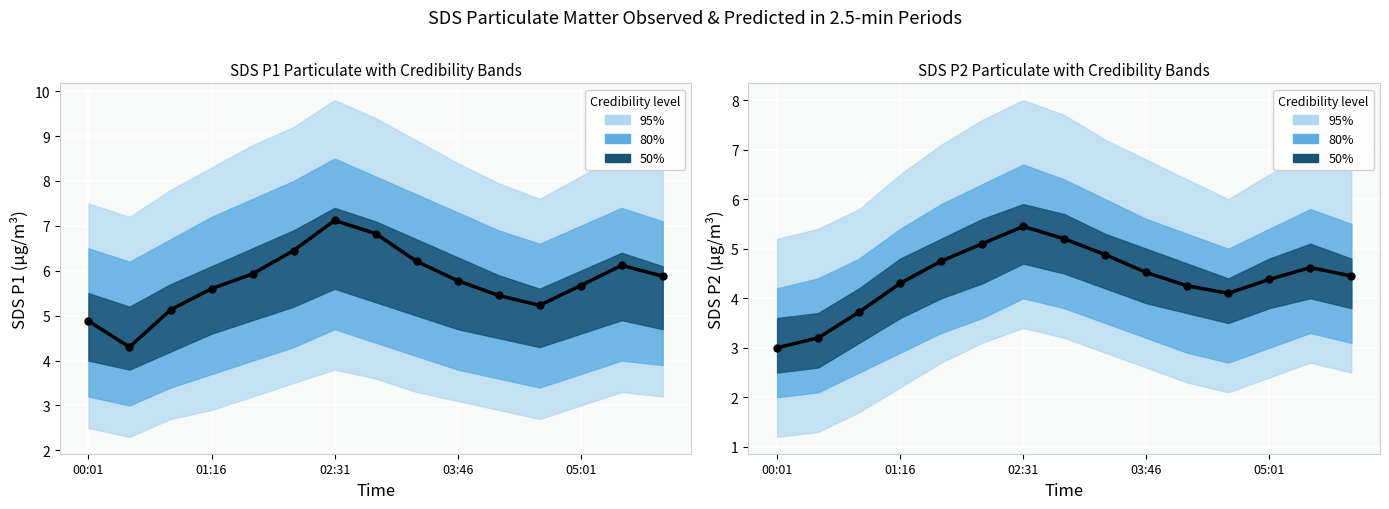

Which series has the largest total across all categories?

SDS_P1 median